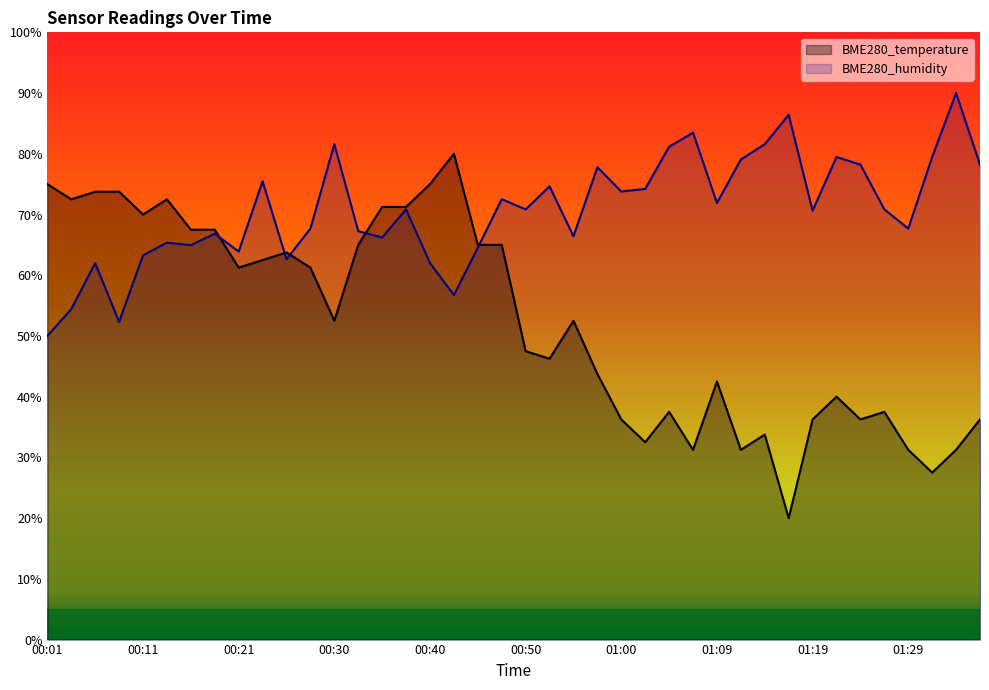

At which category does BME280_temperature reach its first local peak?

00:13